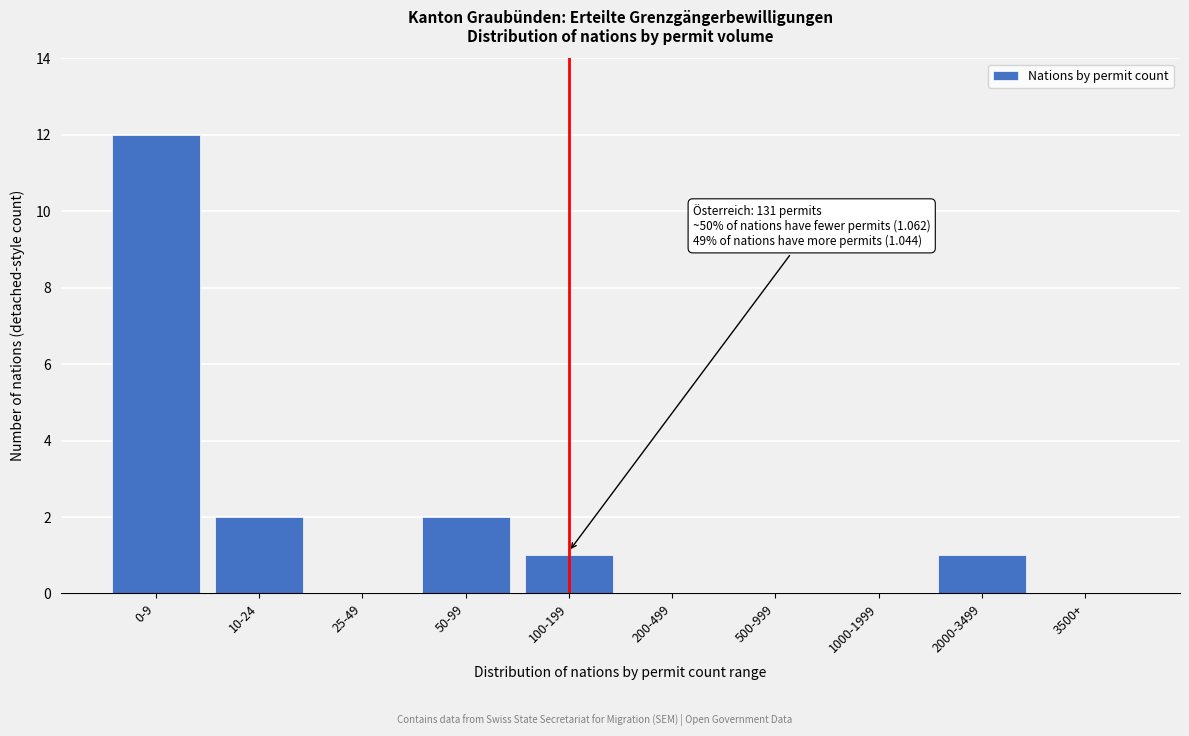

Reading right to left, list all the values displayed in this chart.

3500+=0	2000-3499=1	1000-1999=0	500-999=0	200-499=0	100-199=1	50-99=2	25-49=0	10-24=2	0-9=12